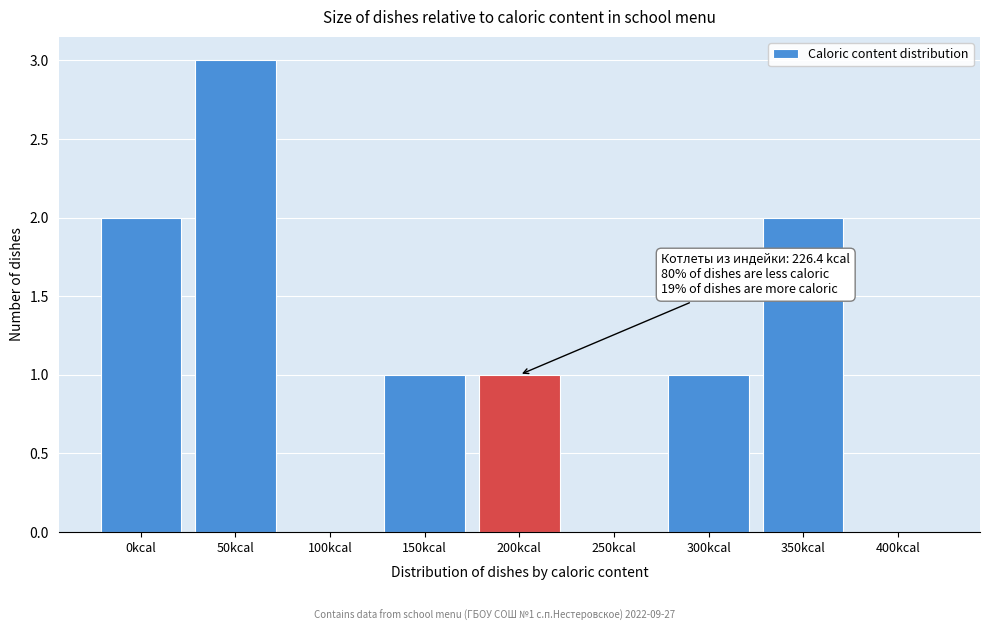

Reading left to right, list all the values displayed in this chart.

0kcal=2	50kcal=3	100kcal=0	150kcal=1	200kcal=1	250kcal=0	300kcal=1	350kcal=2	400kcal=0